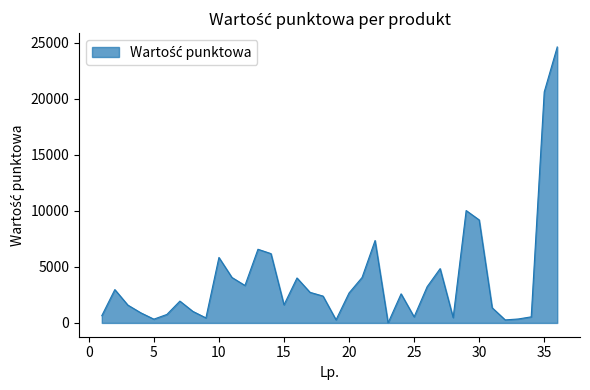

What is the difference between the maximum and minimum values?

24619.0